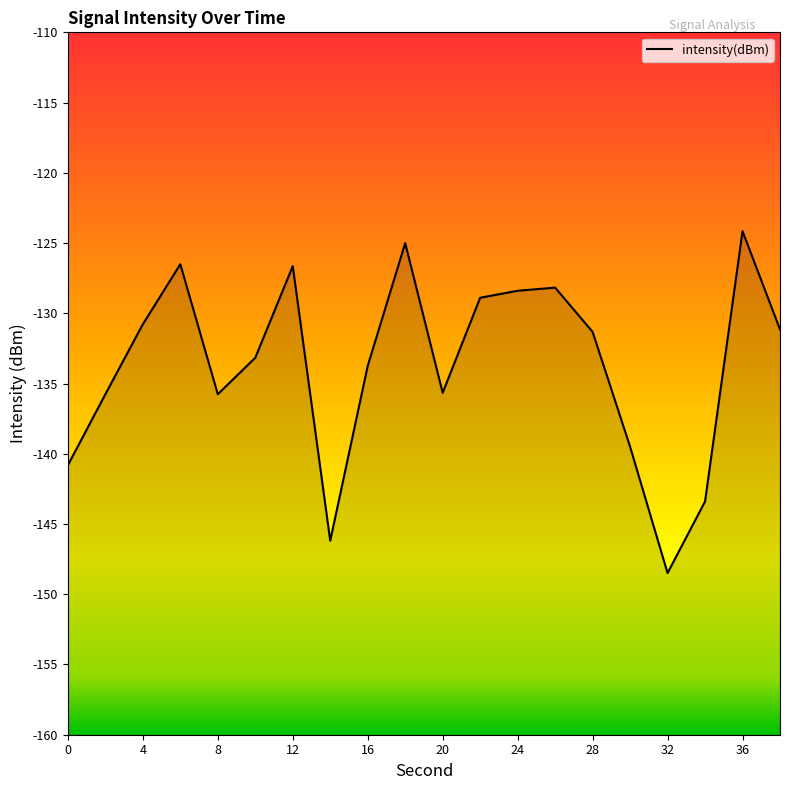

What is the average value?

-133.7